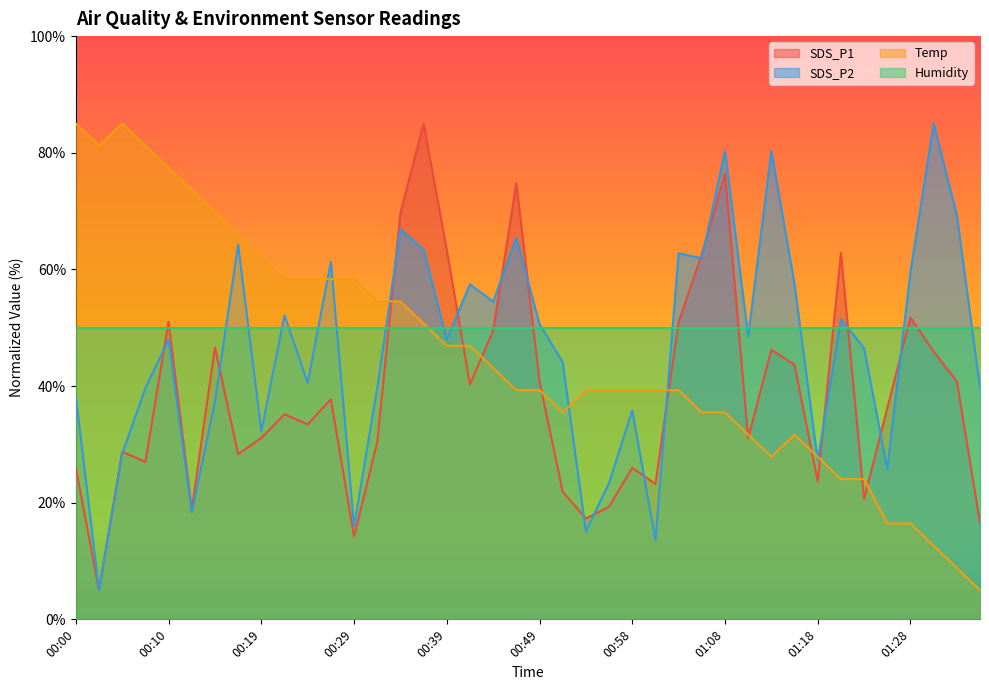

Where is the first local minimum for SDS_P1?

00:02